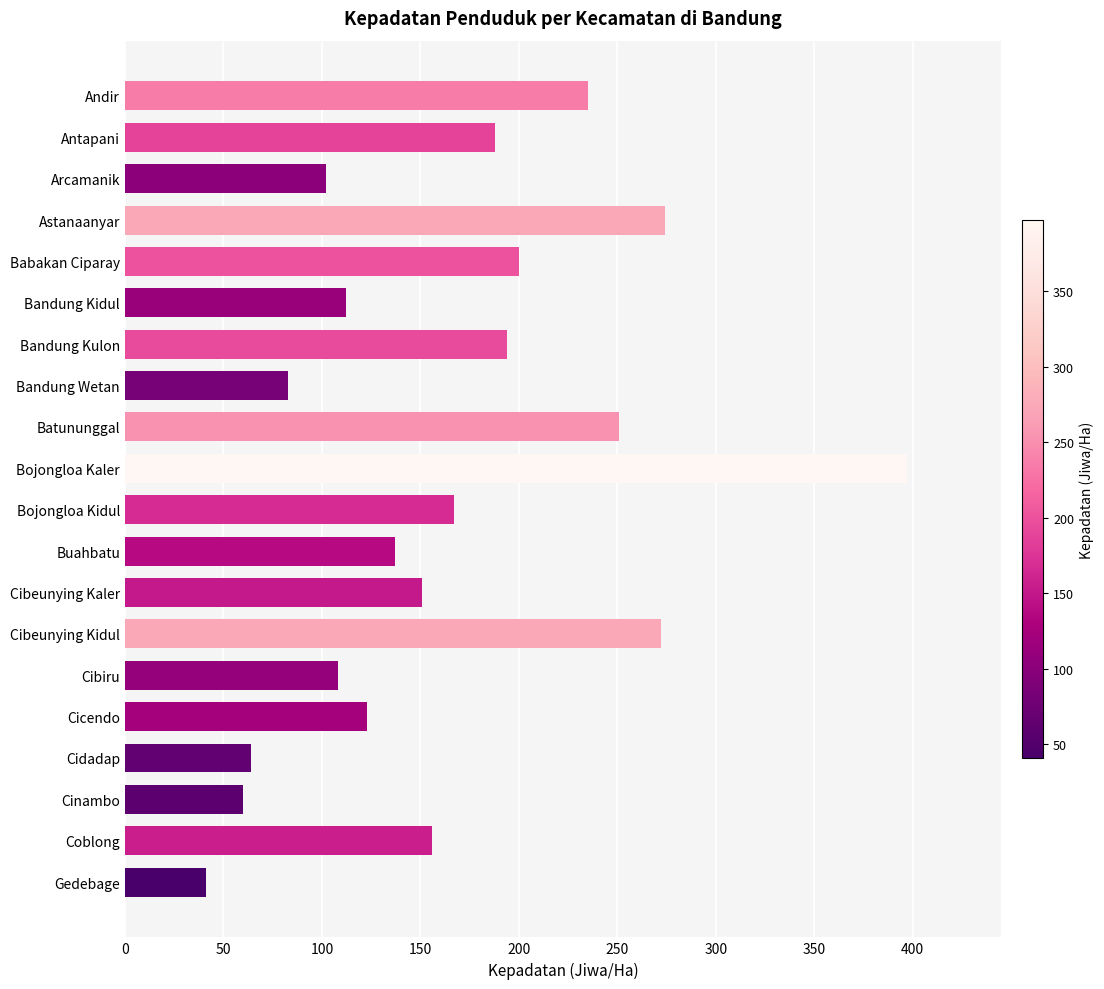

What is the change in value from Cidadap to Bojongloa Kaler?

+333